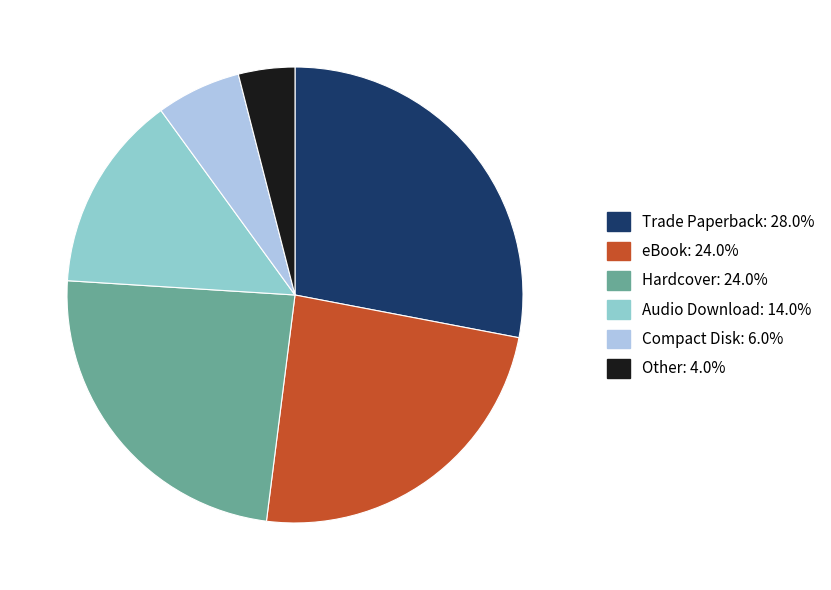

Between Audio Download and Compact Disk, which is larger?

Audio Download